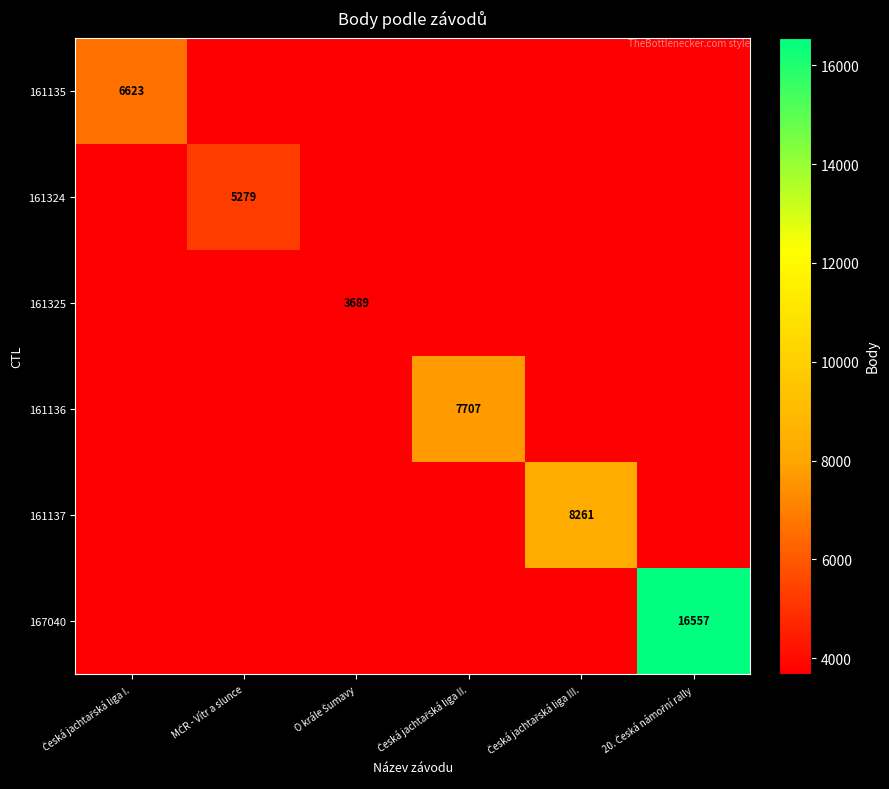

What is the spread (max minus min) of values at MČR - Vítr a slunce?

1590